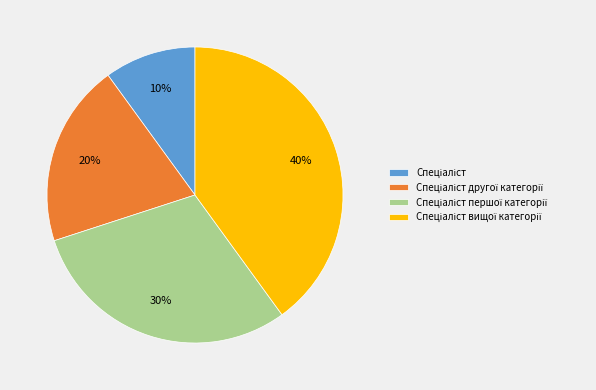

Does any single category account for the majority?

No